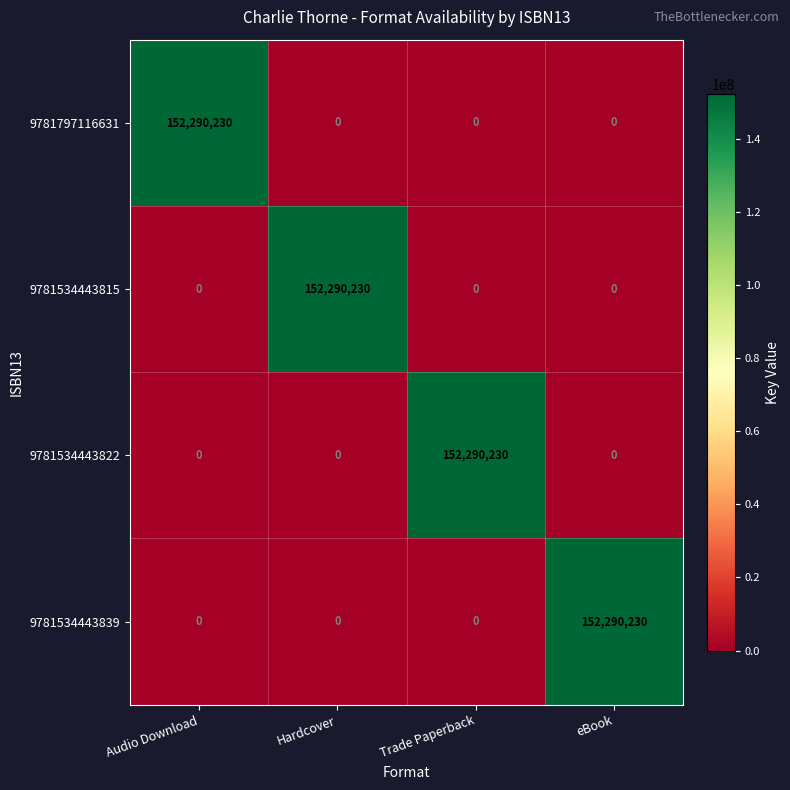

How many 9781534443822 values are between 0 and 152290230?

4